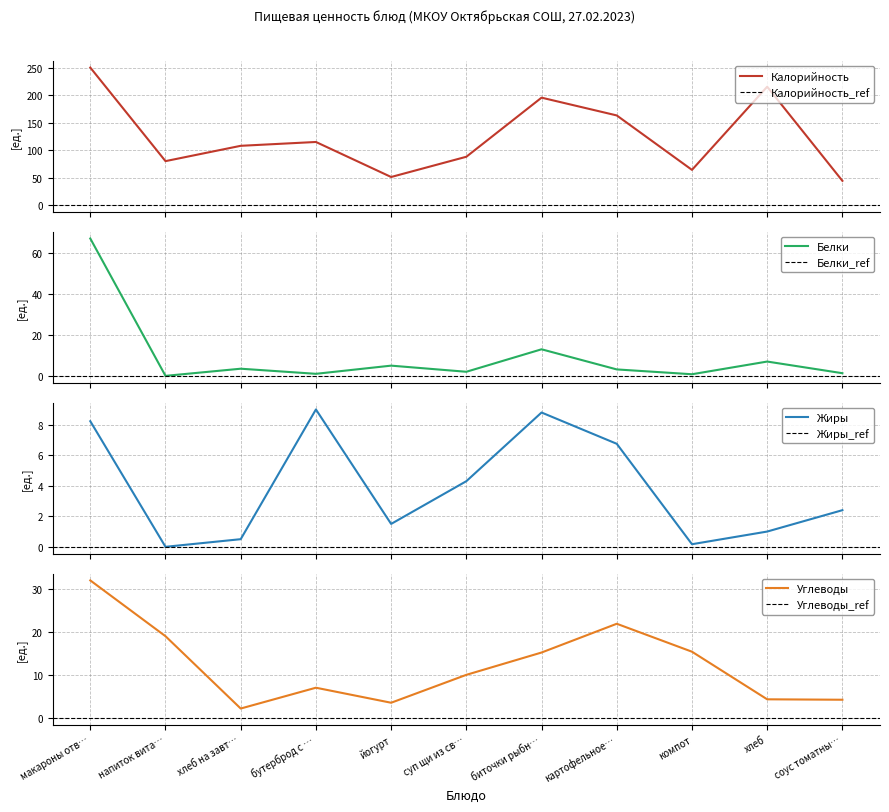

Read the Углеводы value at напиток вита….

19.0